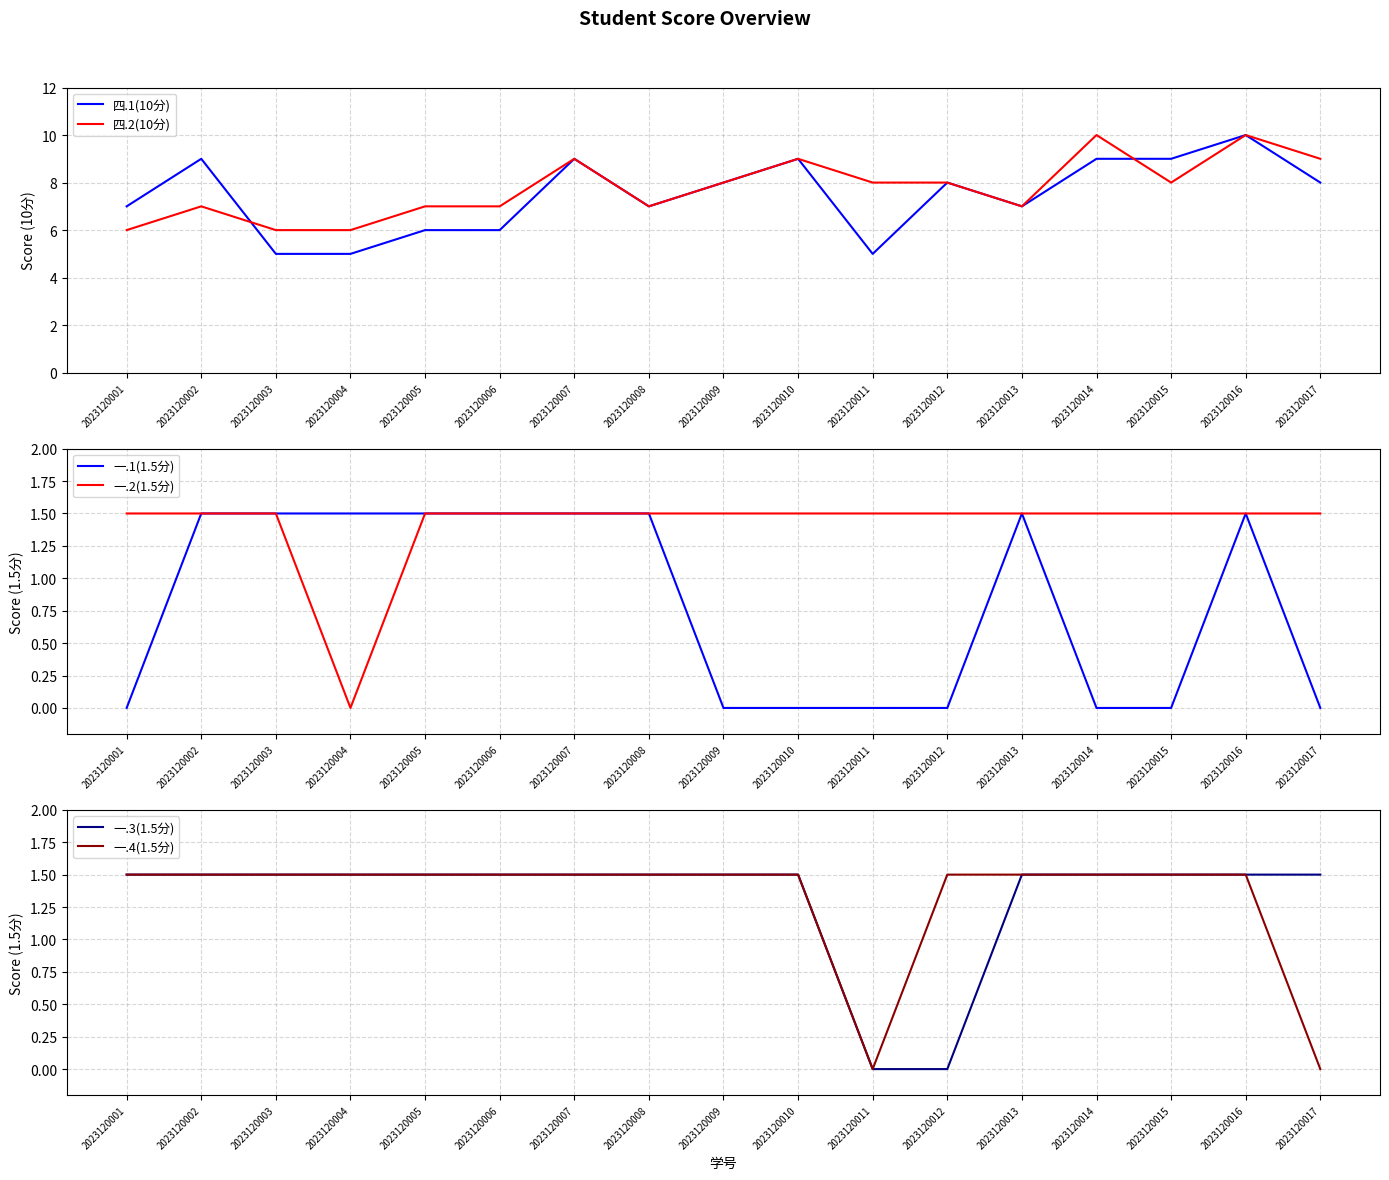

True or false: 四.1(10分) and 一.3(1.5分) intersect in this chart.

False